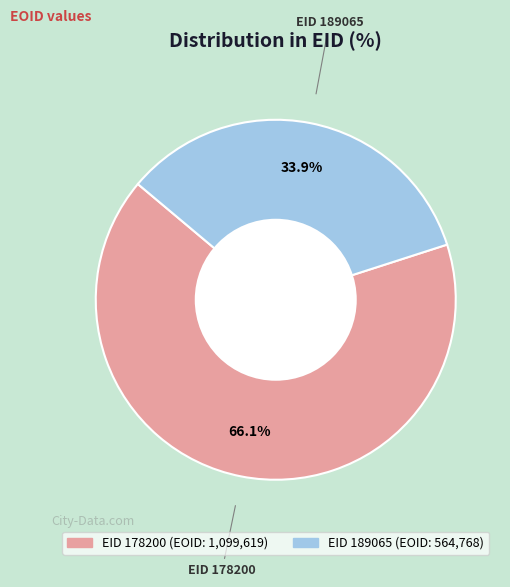

Is there any slice that represents more than half of the pie?

Yes